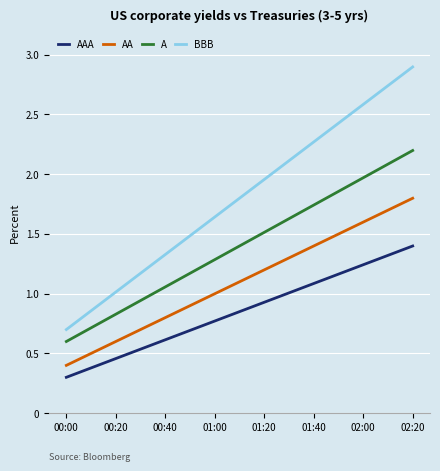

Rank the series by their average value, from highest to lowest.

BBB, A, AA, AAA